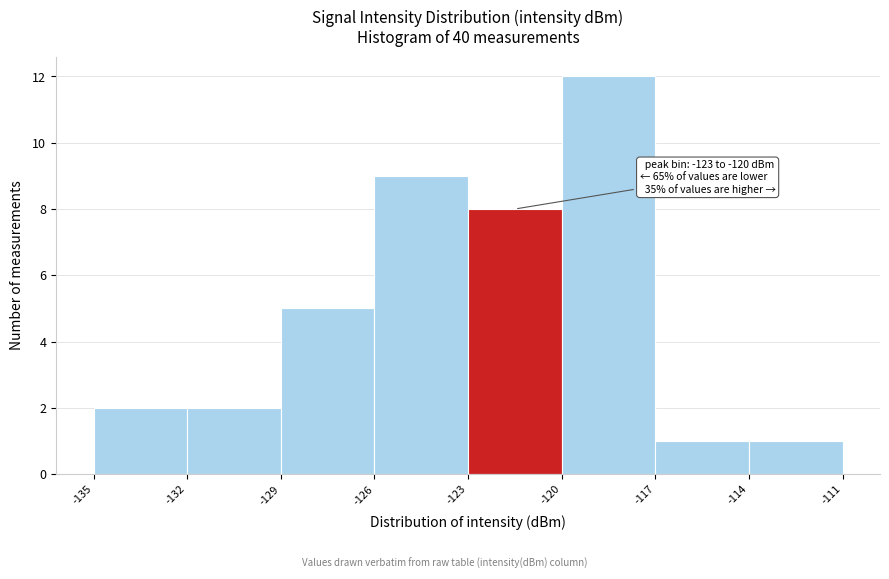

Over which range of the x-axis is the bar tallest?

-120 to -117